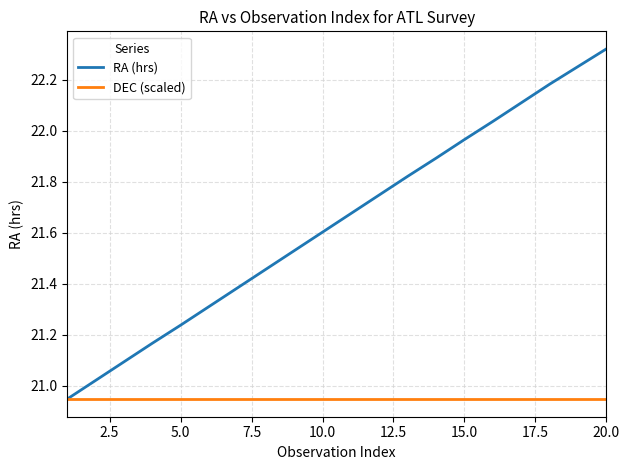

Rank the series by their average value, from lowest to highest.

DEC (scaled), RA (hrs)